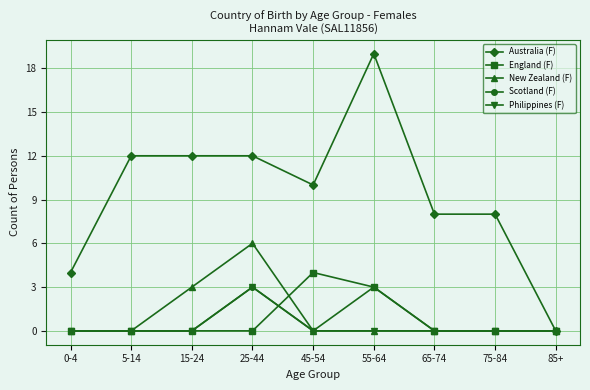

Where is England (F) nearest to the value 2?

55-64